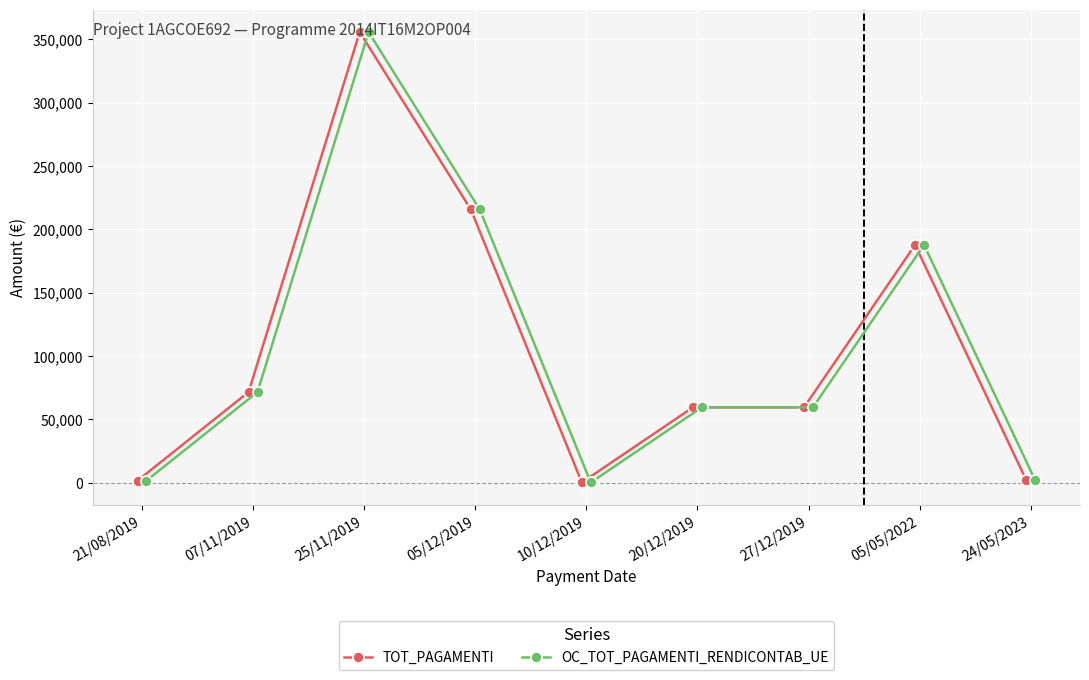

What is the sum of all TOT_PAGAMENTI values?

953219.9